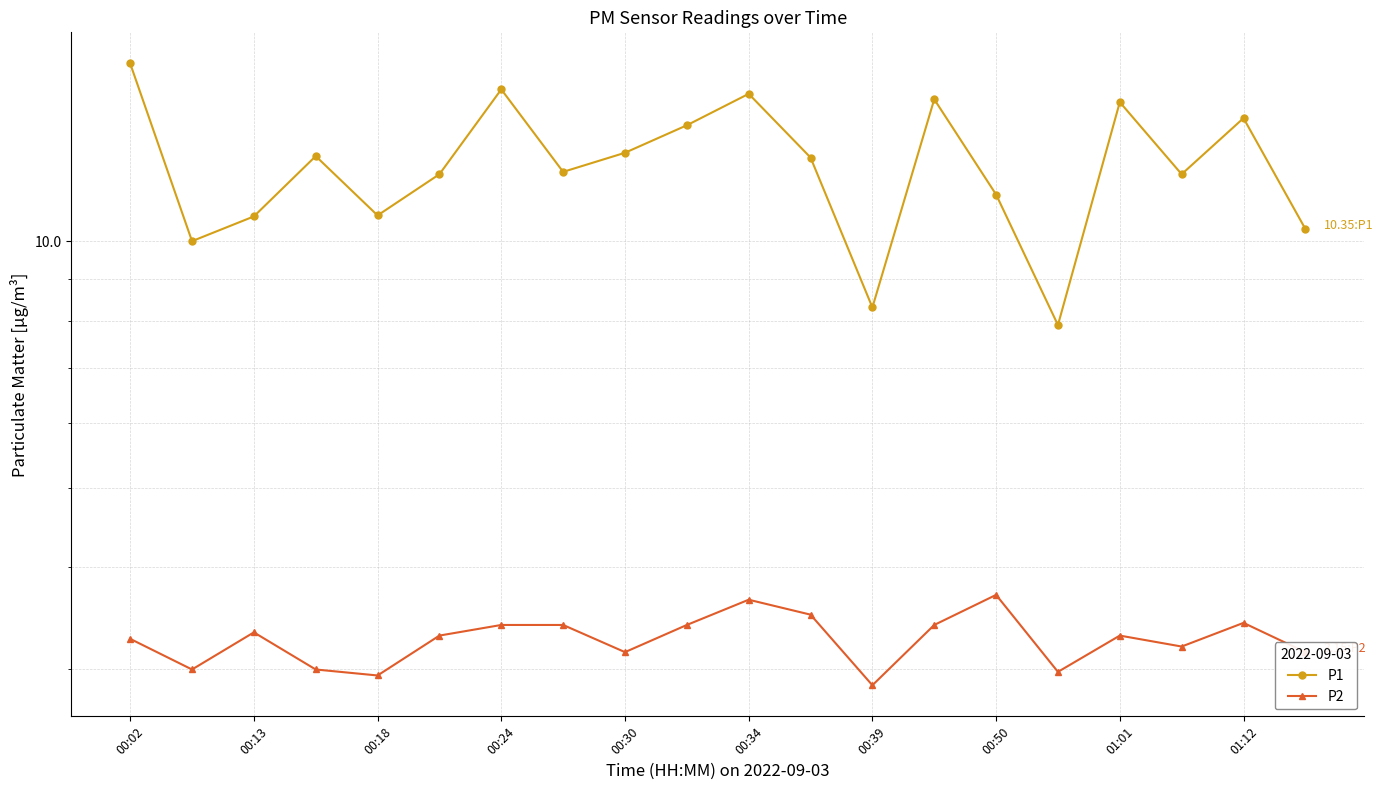

At which category is the sum across all series the highest?

00:02